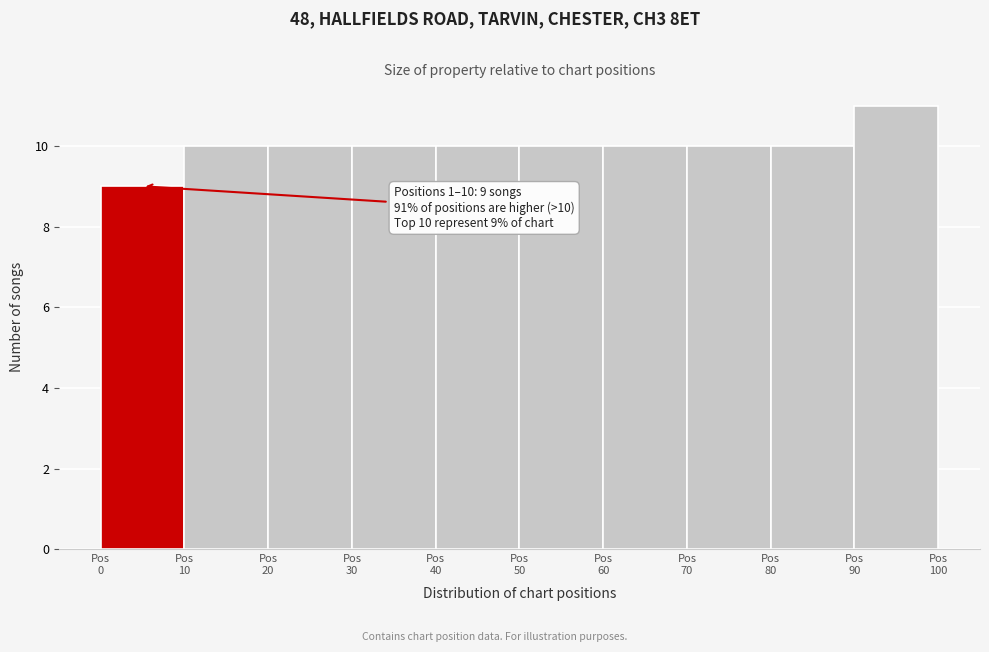

Over which range of the x-axis is the bar tallest?

90 to 100